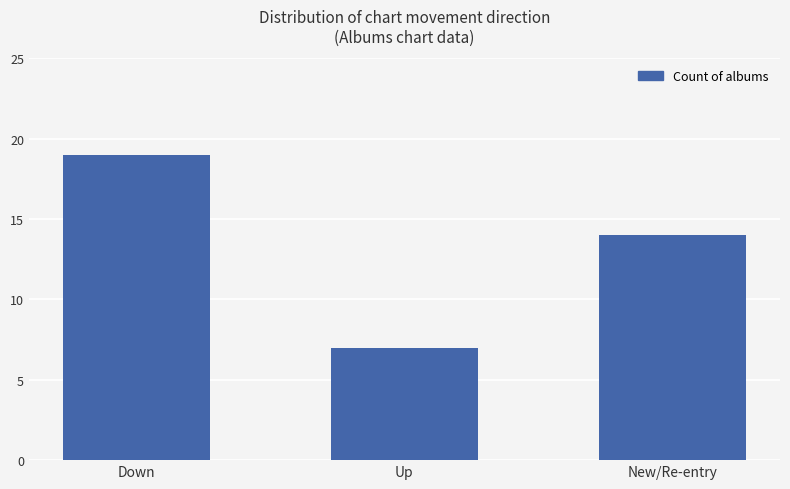

What position from the left is Up?

2